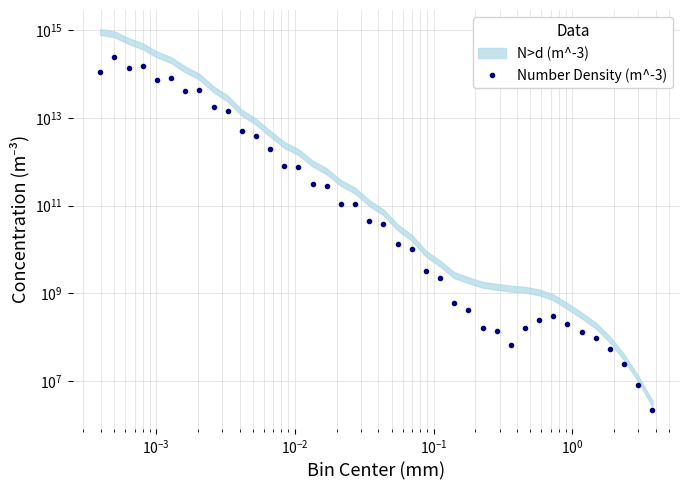

What is the sum of all values?

915470613757972.4